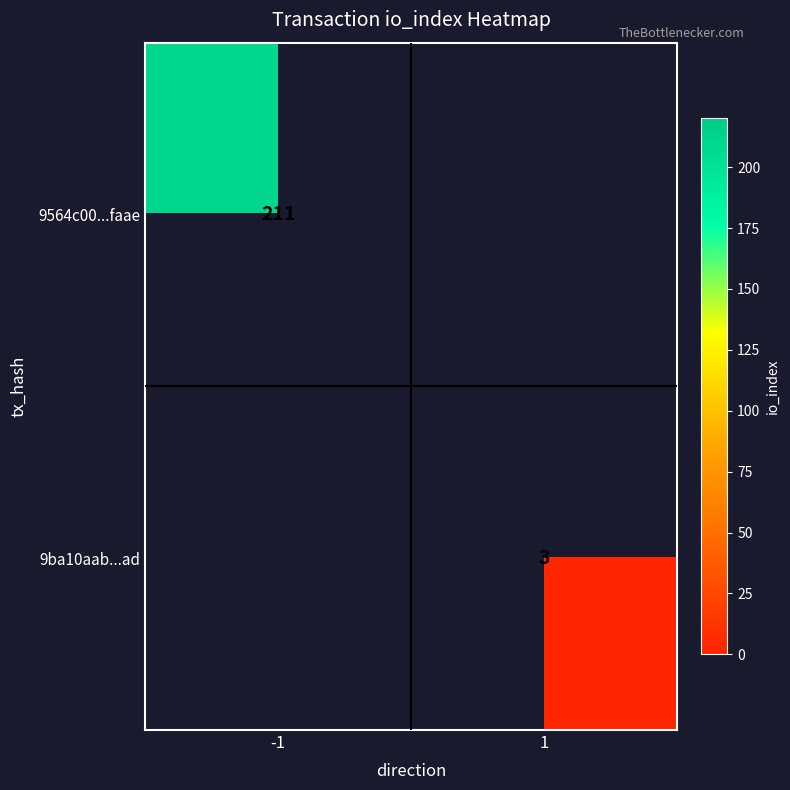

Is the value of 9ba10aab...ad at 1 greater than the value of 9564c00...faae at -1?

No